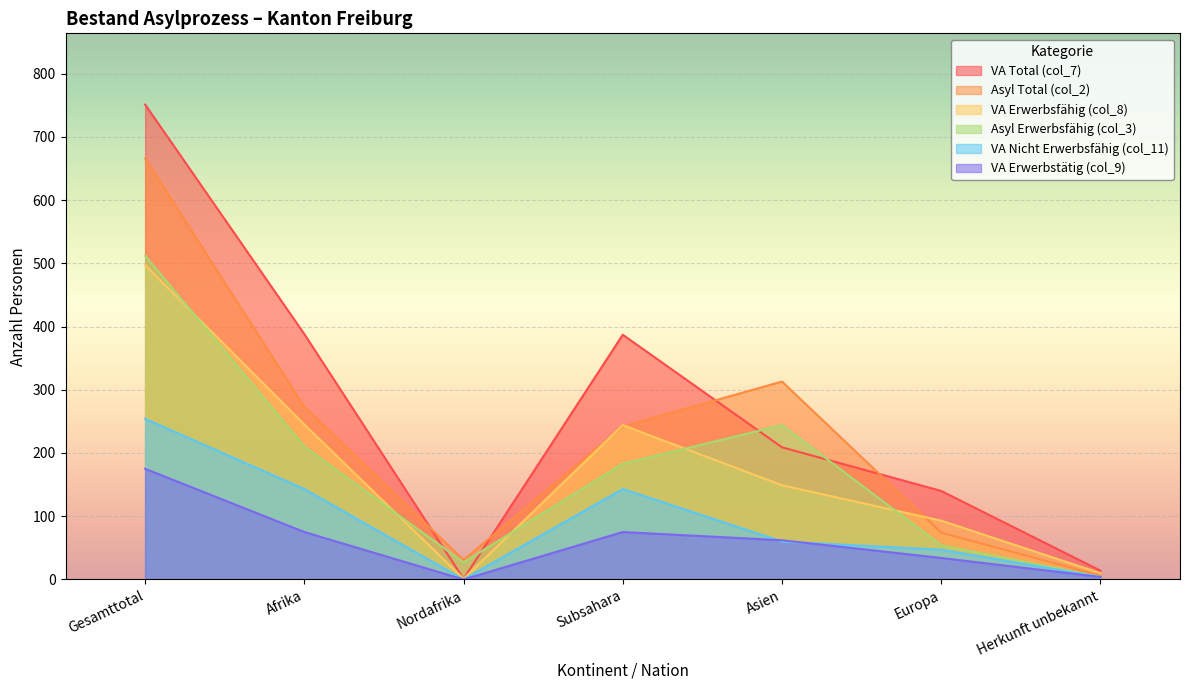

How many lines are shown in the chart?

6